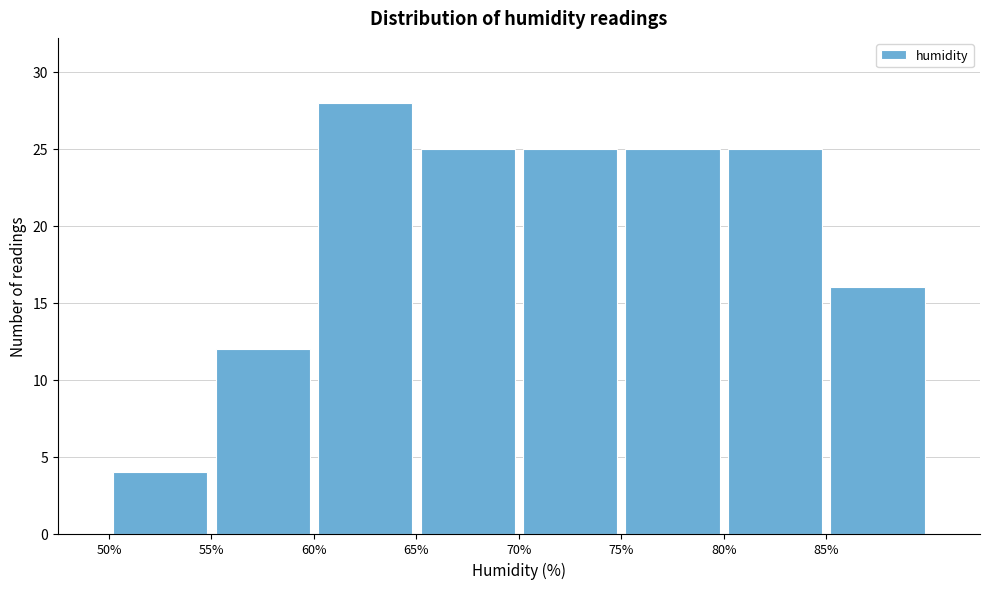

Reading left to right, list every bar in this chart as the range it spans on the x-axis followed by its height. The values are not printed on the chart, so give them approximately, as read against the axis.

50 to 55: 4
55 to 60: 12
60 to 65: 28
65 to 70: 25
70 to 75: 25
75 to 80: 25
80 to 85: 25
85 to 90: 16